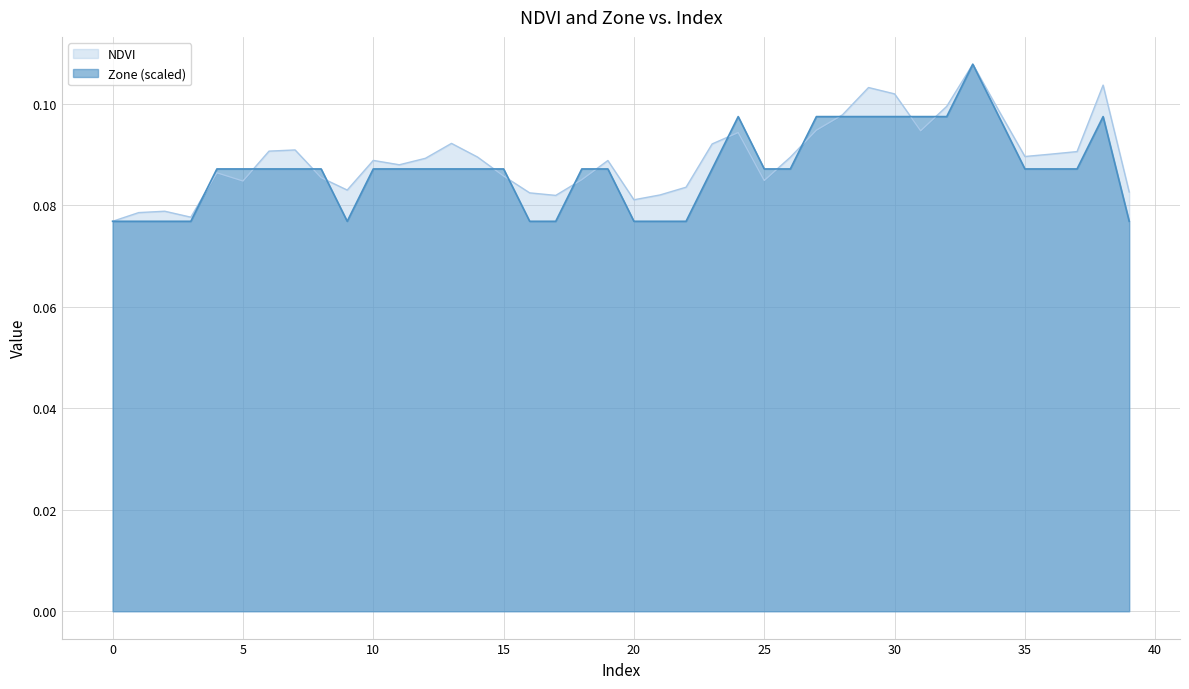

Reading left to right, list all the values displayed in this chart.

NDVI: 0.1	0.1	0.1	0.1	0.1	0.1	0.1	0.1	0.1	0.1	0.1	0.1	0.1	0.1	0.1	0.1	0.1	0.1	0.1	0.1	0.1	0.1	0.1	0.1	0.1	0.1	0.1	0.1	0.1	0.1	0.1	0.1	0.1	0.1	0.1	0.1	0.1	0.1	0.1	0.1
Zone: 0.1	0.1	0.1	0.1	0.1	0.1	0.1	0.1	0.1	0.1	0.1	0.1	0.1	0.1	0.1	0.1	0.1	0.1	0.1	0.1	0.1	0.1	0.1	0.1	0.1	0.1	0.1	0.1	0.1	0.1	0.1	0.1	0.1	0.1	0.1	0.1	0.1	0.1	0.1	0.1